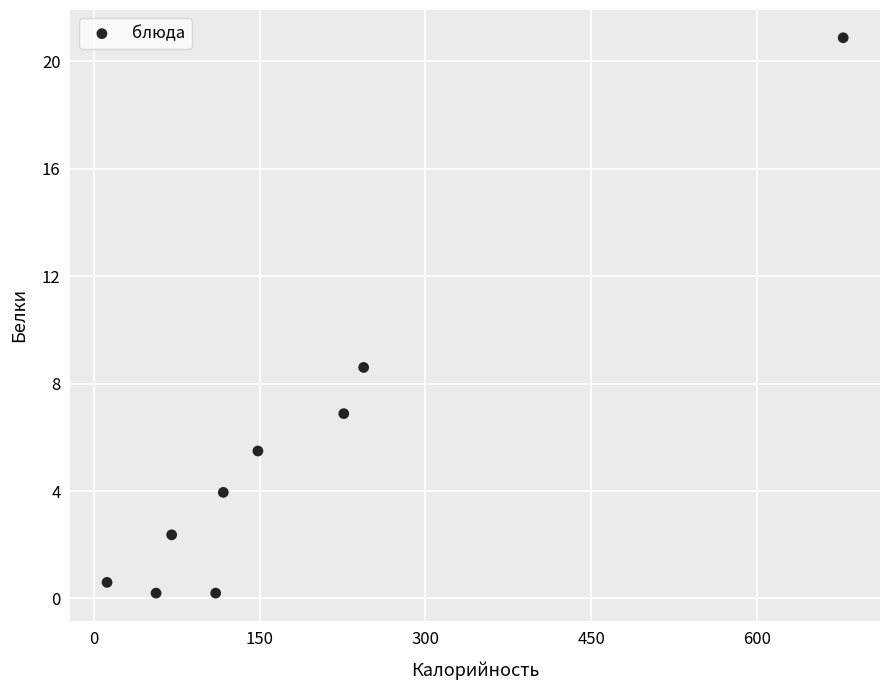

What is the range of X values (max minus min)?

666.7